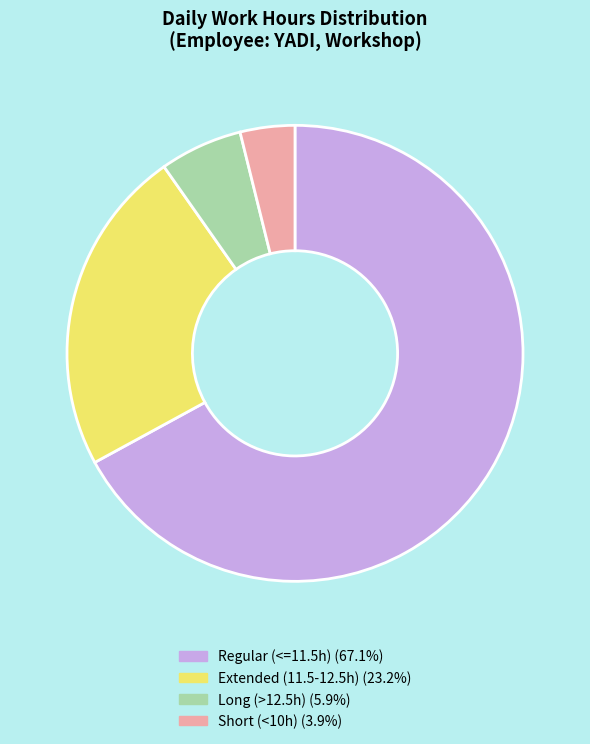

How many segments does this pie chart have?

4